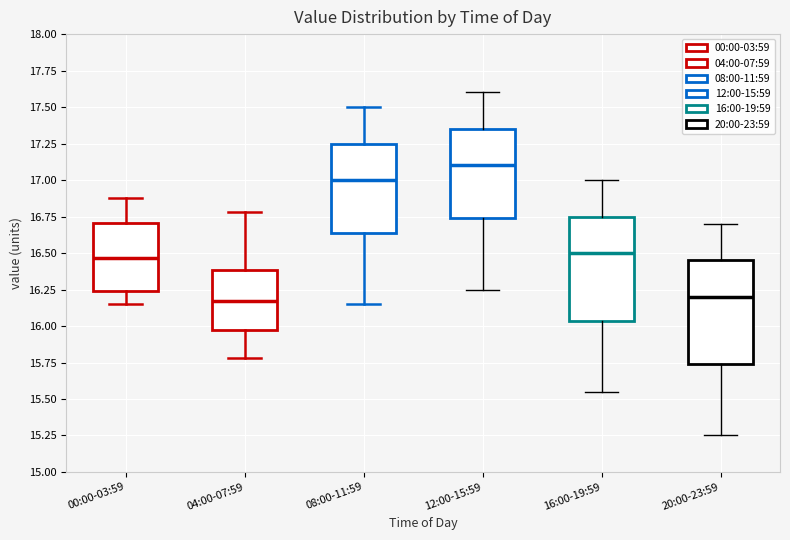

Reading left to right, read every box against the y-axis: the position of its median line, the range the box covers, and the ends of its whiskers. The values are not printed on the chart, so give them approximately, as read against the axis.

00:00-03:59: median 16.45, box 16.25 to 16.70, whiskers 16.15 to 16.90
04:00-07:59: median 16.15, box 16.00 to 16.40, whiskers 15.80 to 16.80
08:00-11:59: median 17.00, box 16.65 to 17.25, whiskers 16.15 to 17.50
12:00-15:59: median 17.10, box 16.75 to 17.35, whiskers 16.25 to 17.60
16:00-19:59: median 16.50, box 16.05 to 16.75, whiskers 15.55 to 17.00
20:00-23:59: median 16.20, box 15.75 to 16.45, whiskers 15.25 to 16.70